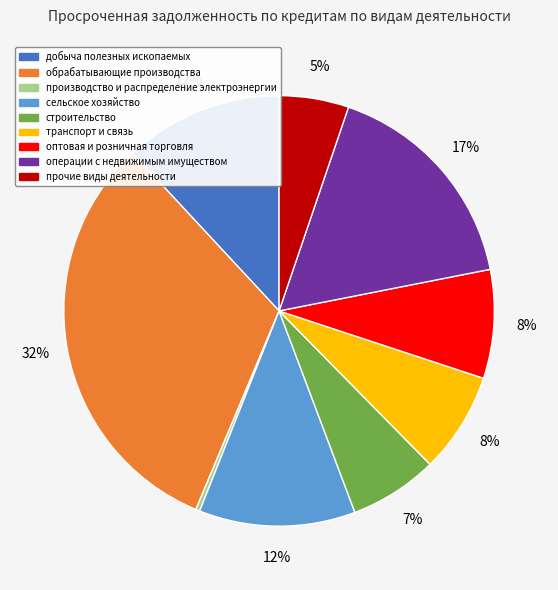

What is the smallest slice in the pie chart?

производство и распределение электроэнергии